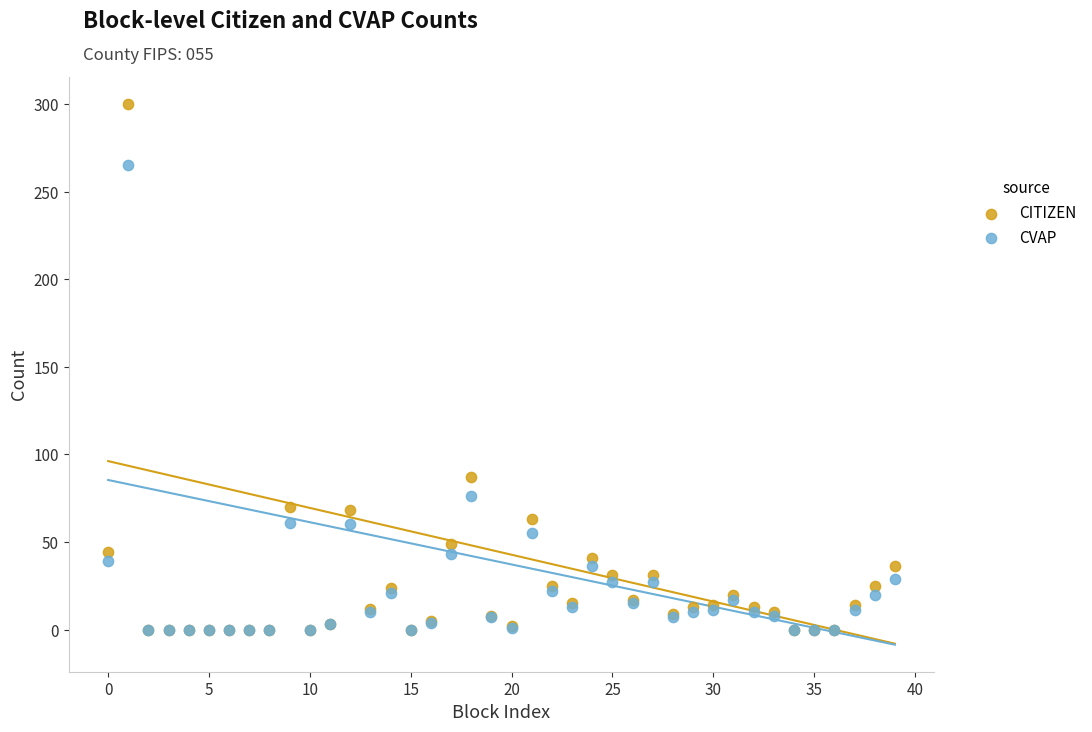

In the CVAP series, what Y value is closest to 132?

76